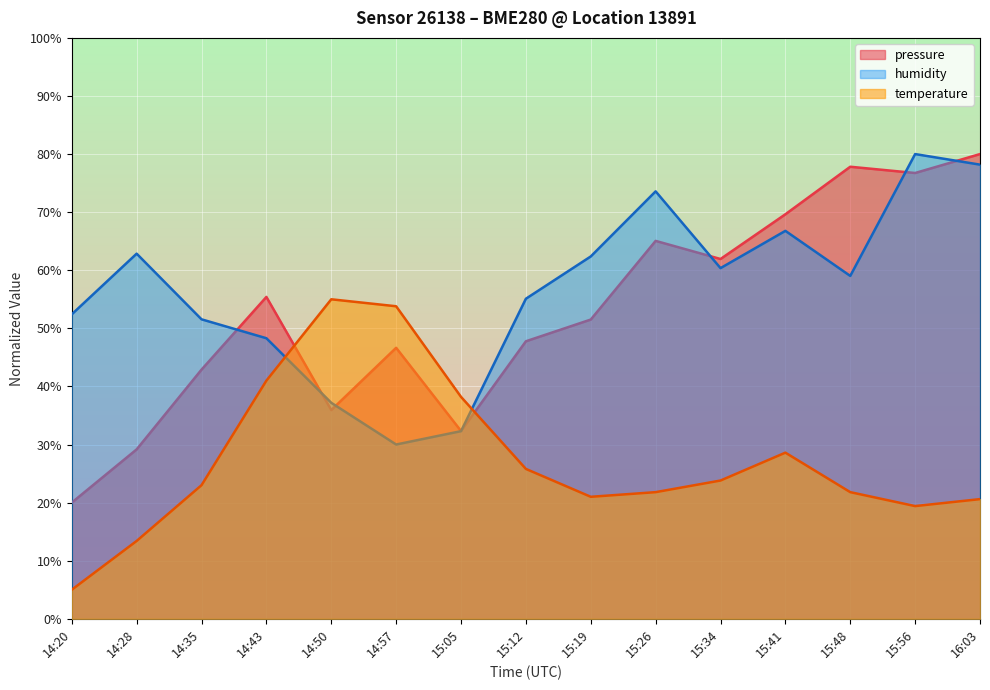

What is the sum of the pressure values at 14:28 and 16:03?

109.2